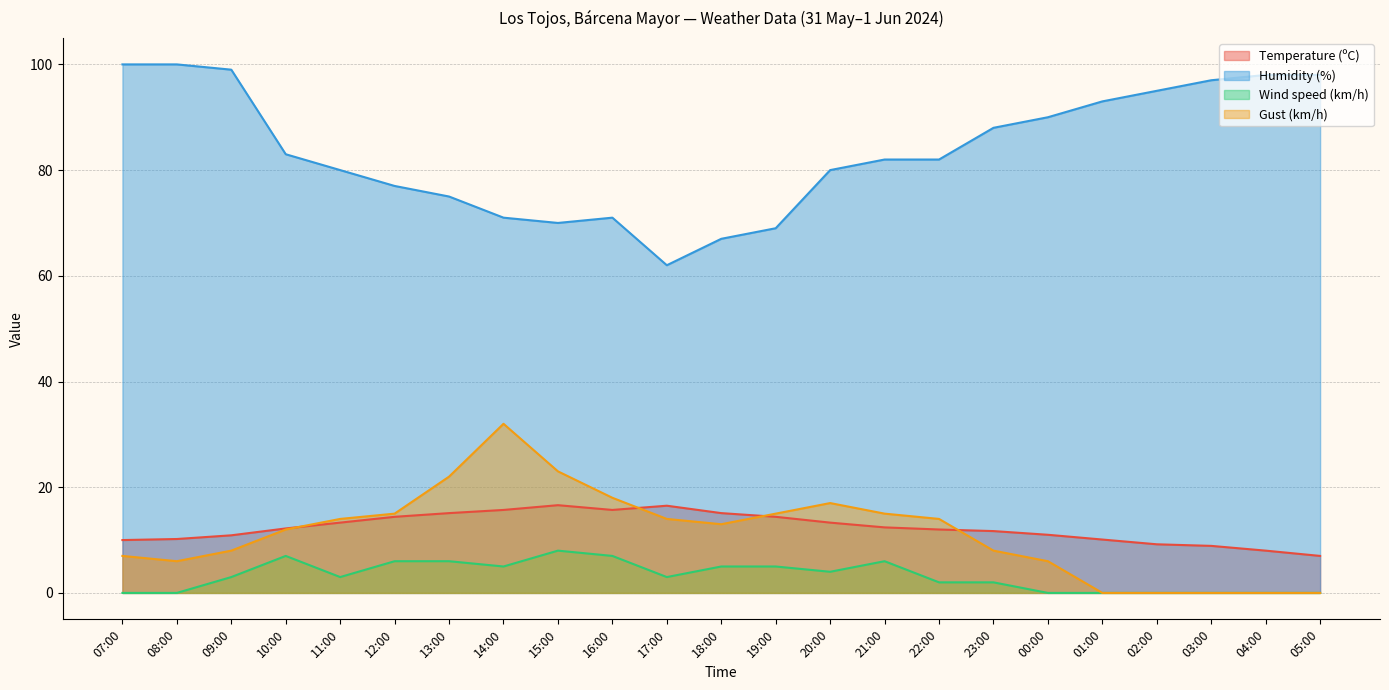

What is the label of the 2nd point from the left?

08:00